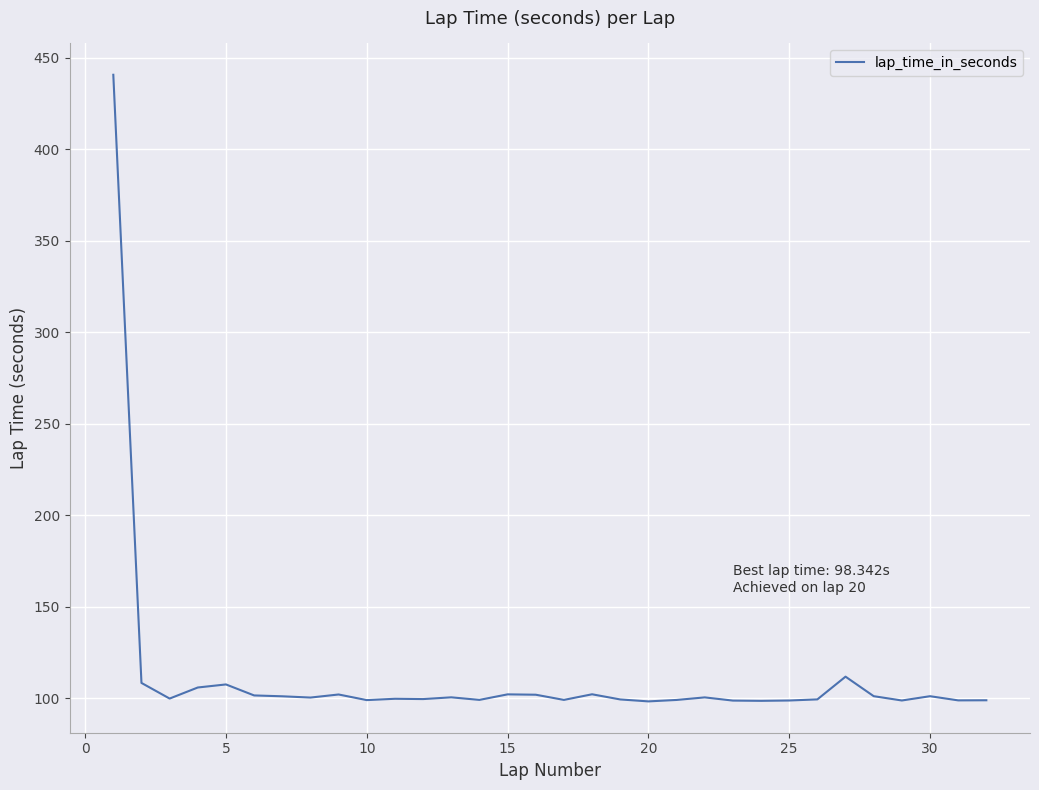

How many categories are shown in the chart?

32